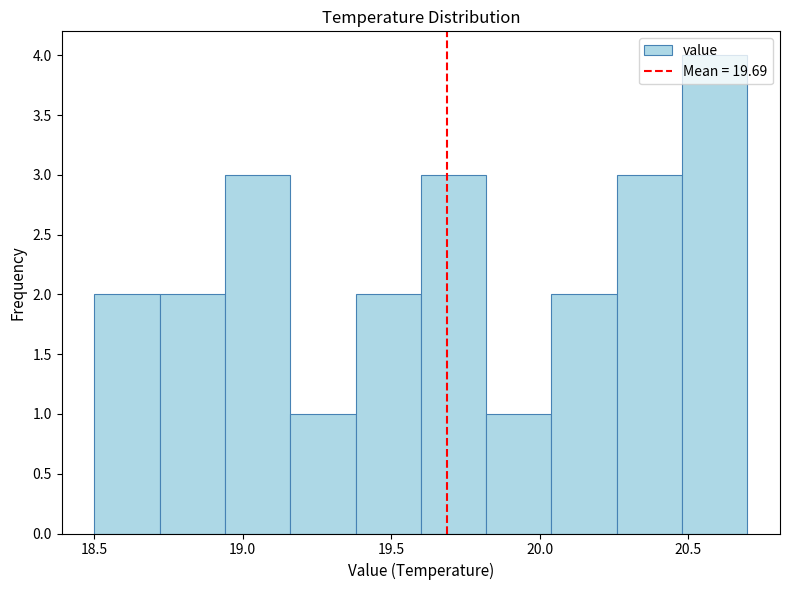

How tall is the bar that spans 20.04 to 20.26 on the x-axis? Neither the bar edges nor the heights are printed on the chart, so give them approximately, as read against the axes.

2